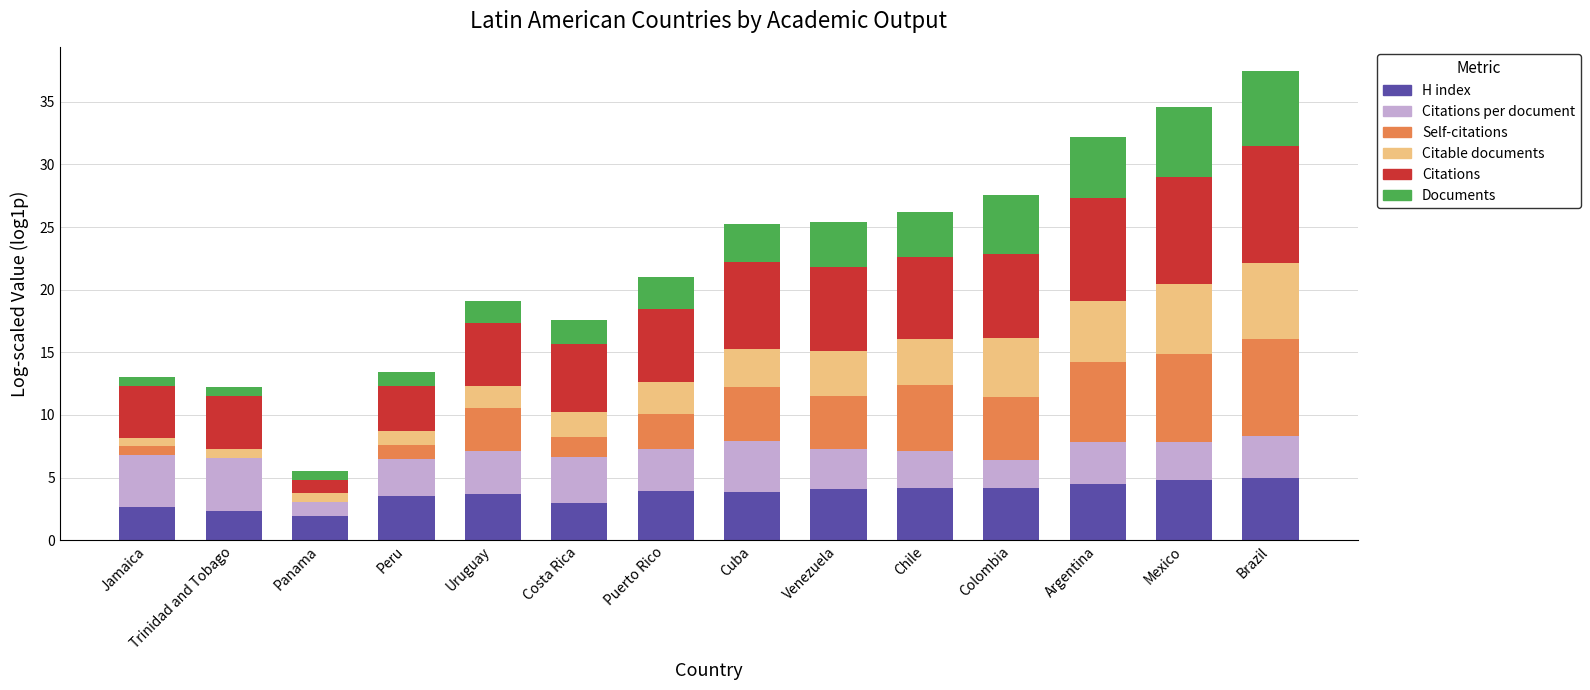

What is the total value across all series at Cuba?

25.2